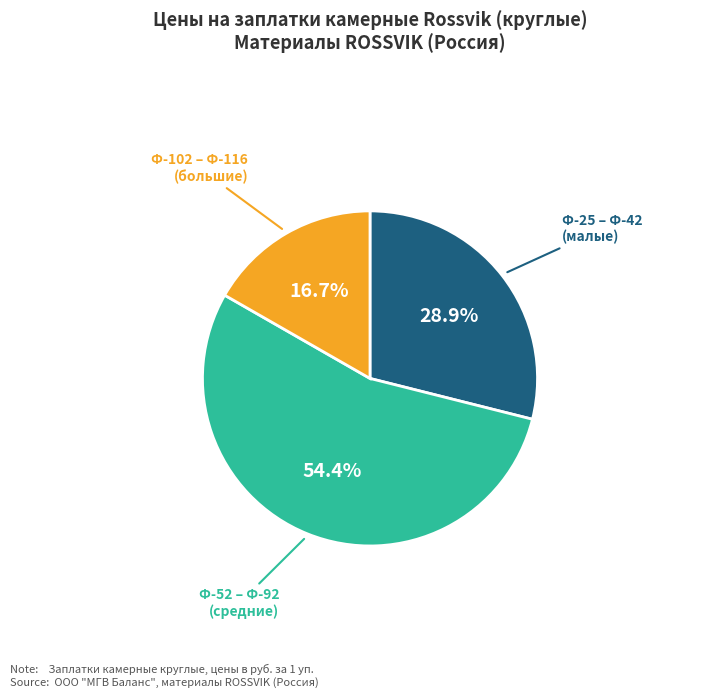

Which has a higher value, Ф-102 – Ф-116 (большие) or Ф-52 – Ф-92 (средние)?

Ф-52 – Ф-92 (средние)